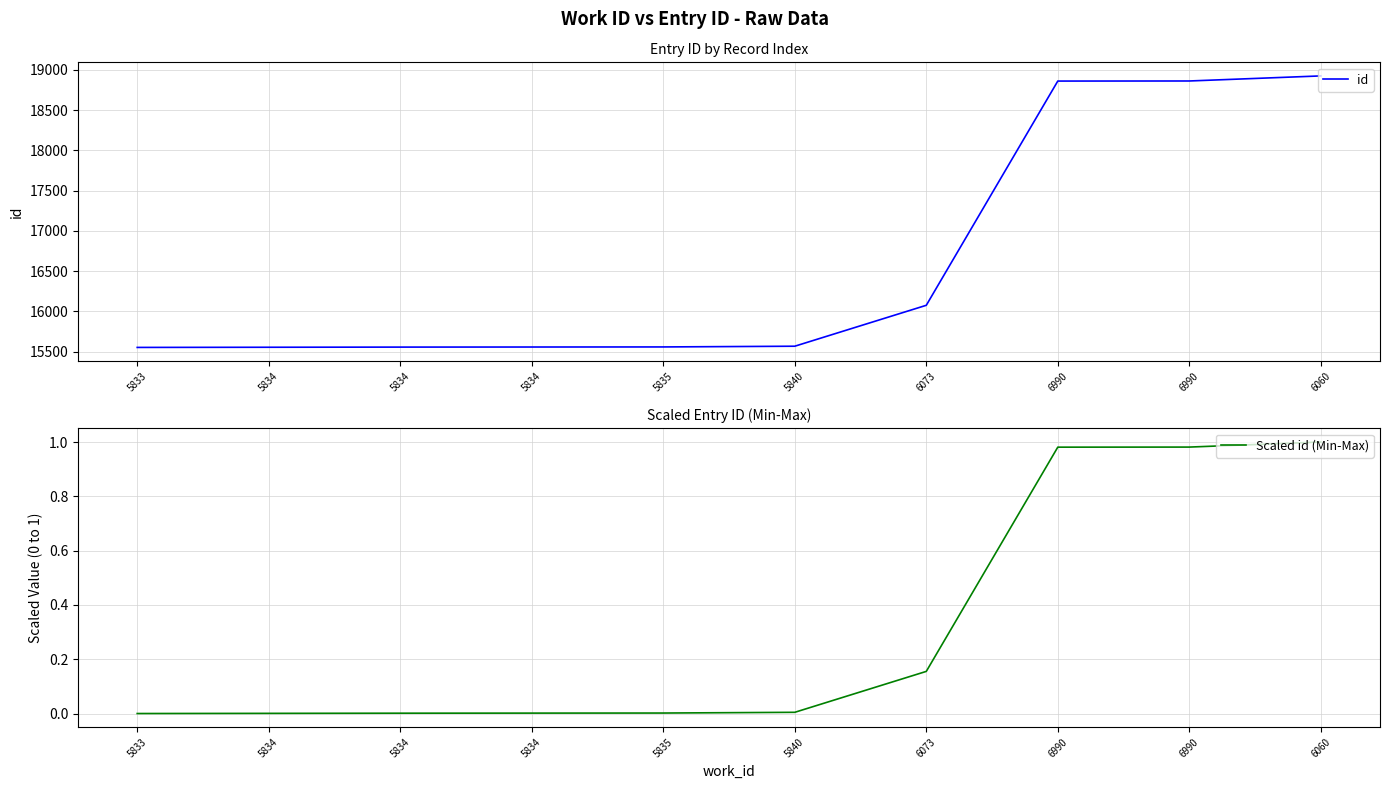

Rank the categories by Scaled id (Min-Max) value from highest to lowest.

6060, 6990, 6990, 6073, 5840, 5835, 5834, 5834, 5834, 5833